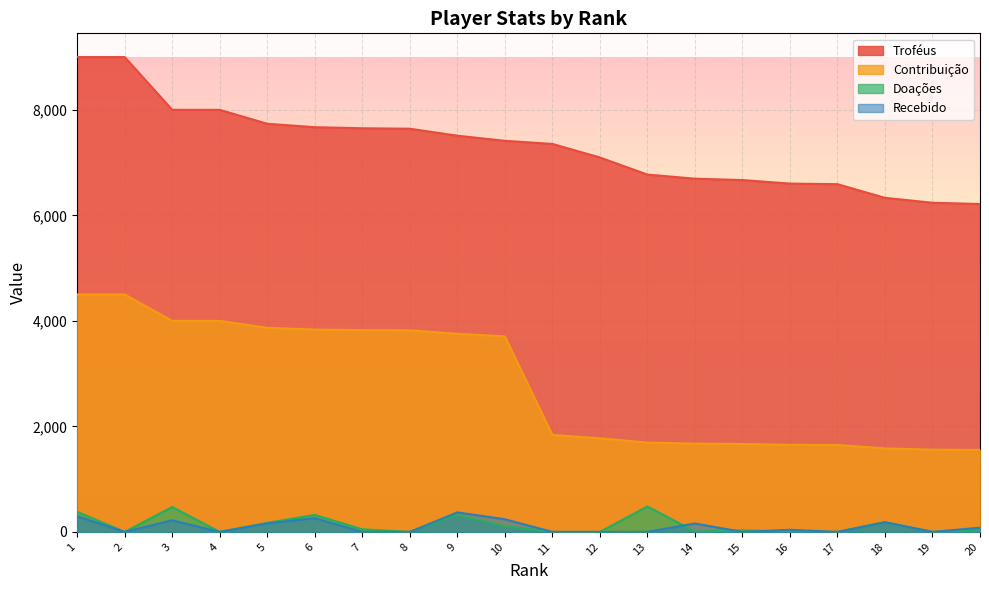

At which label is Recebido closest to 185?

18